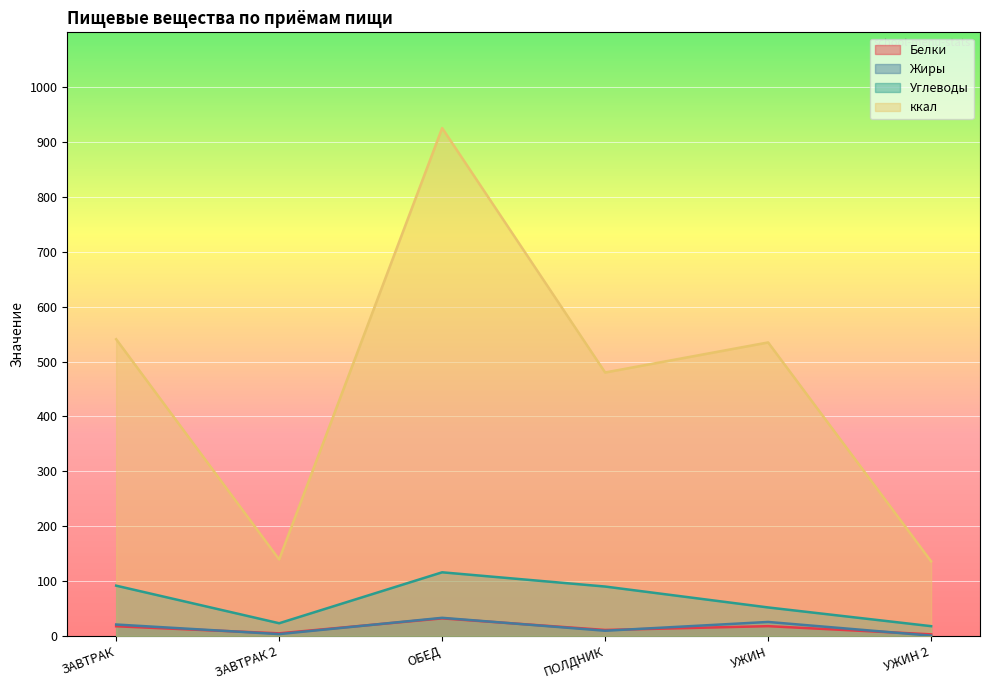

What is the average value of the Углеводы series?

65.1